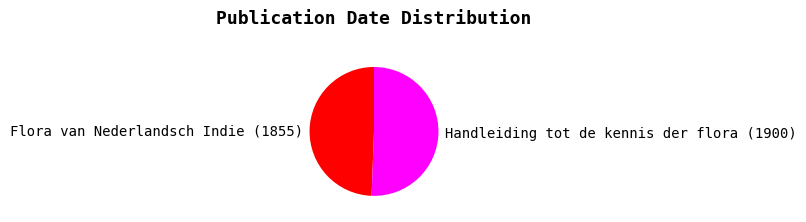

Is the sum of Handleiding tot de kennis der flora (1900) and Flora van Nederlandsch Indie (1855) greater than half?

Yes